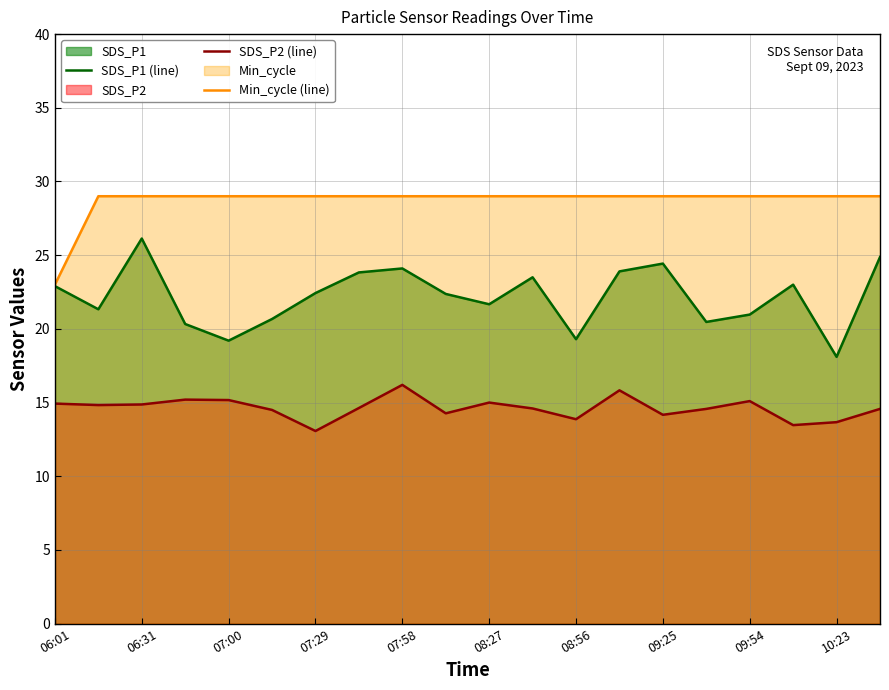

True or false: Min_cycle (line) and SDS_P2 (line) intersect in this chart.

False